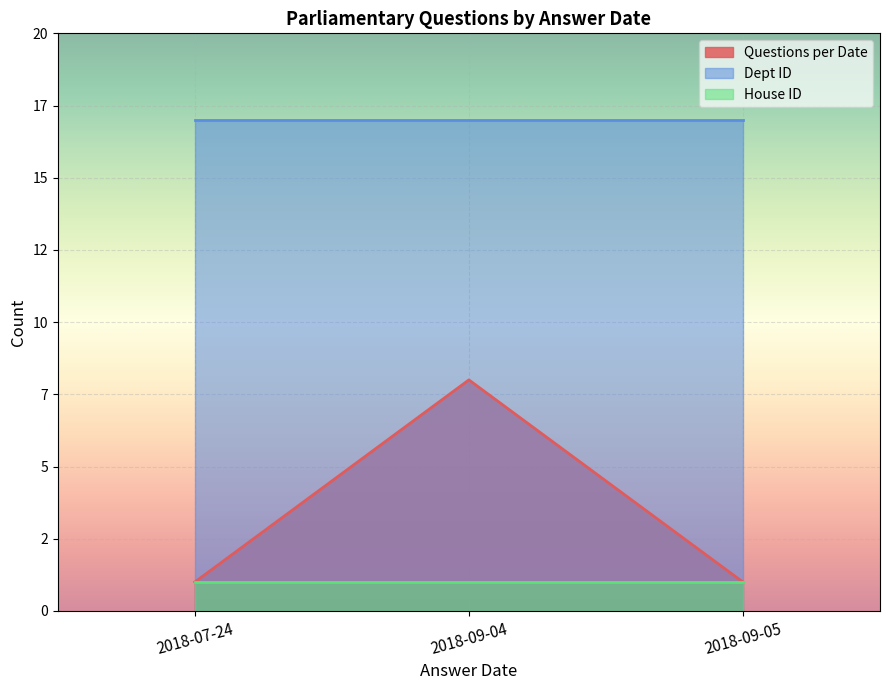

What is the spread (max minus min) of values at 2018-09-04?

16